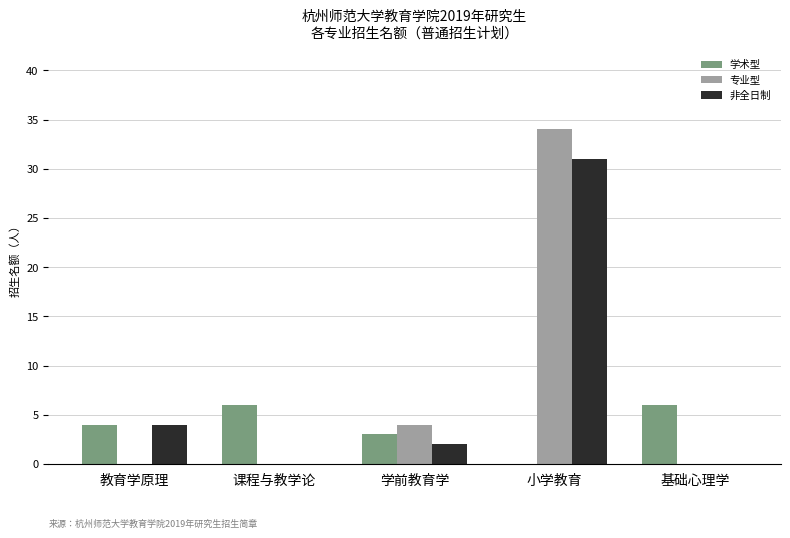

Reading right to left, what are all the values shown in this chart?

学术型: 6	0	3	6	4
专业型: 0	34	4	0	0
非全日制: 0	31	2	0	4